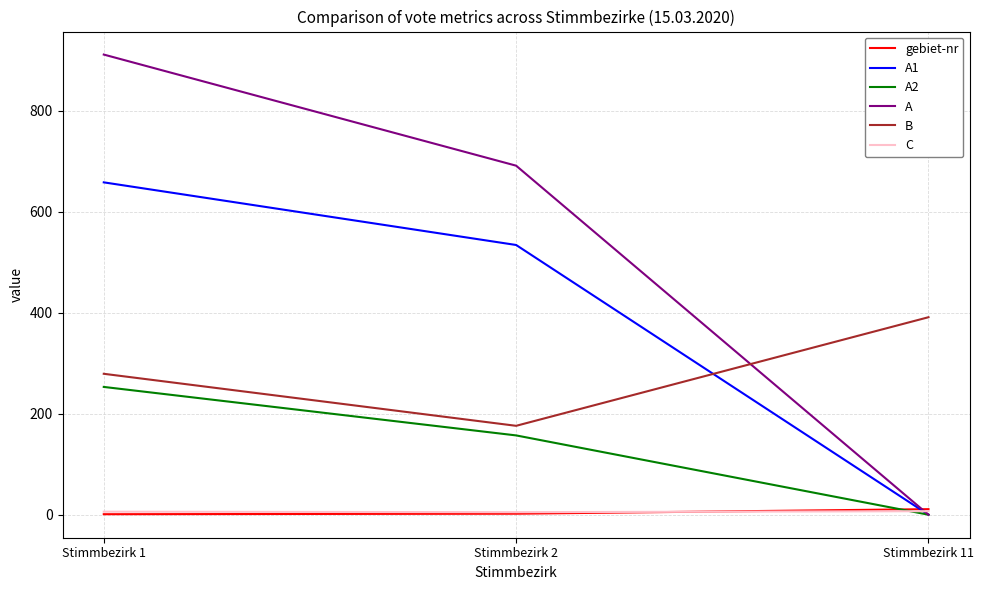

What is the total value across all series at Stimmbezirk 11?

409